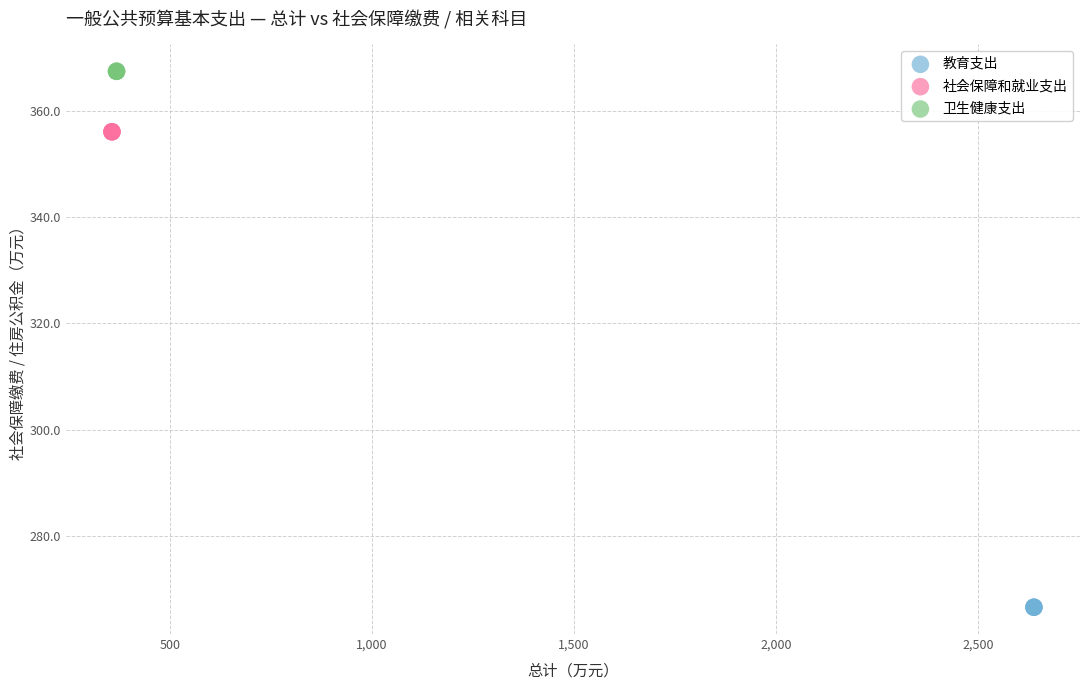

Which series contains the highest Y value?

卫生健康支出